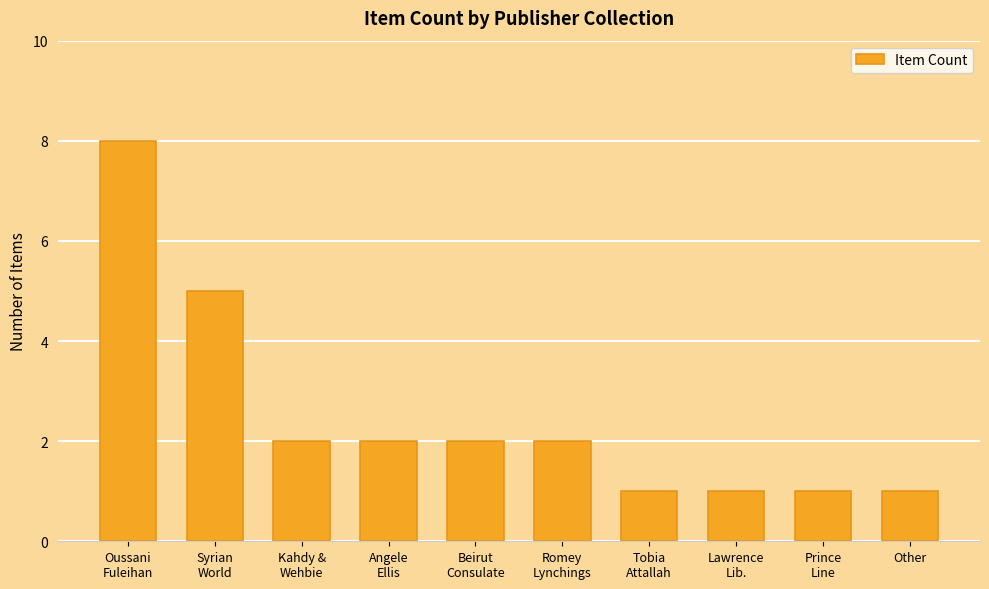

Does the chart contain stacked bars?

No